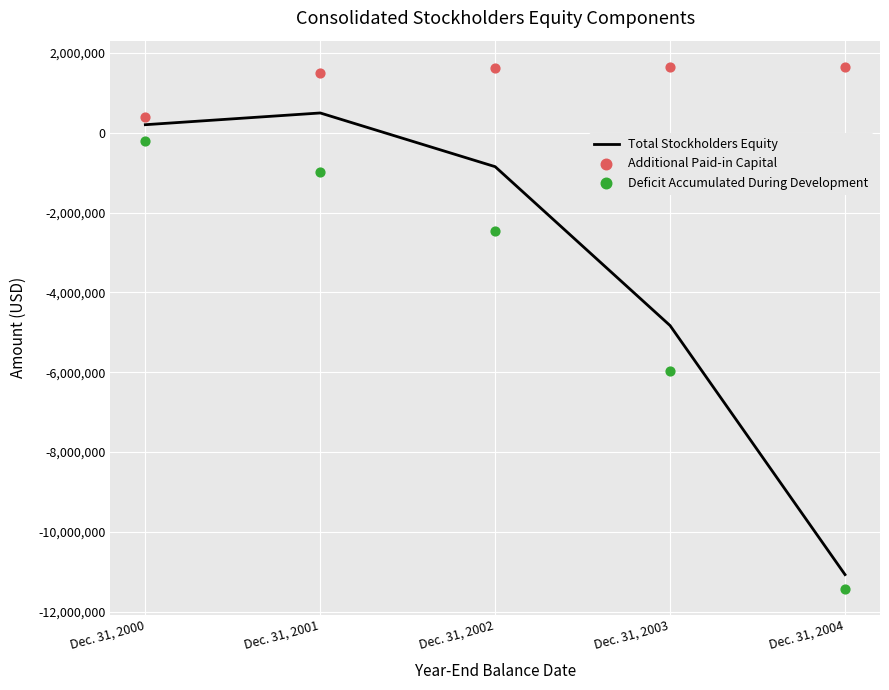

Which series has the widest spread of Y values?

Total Stockholders Equity